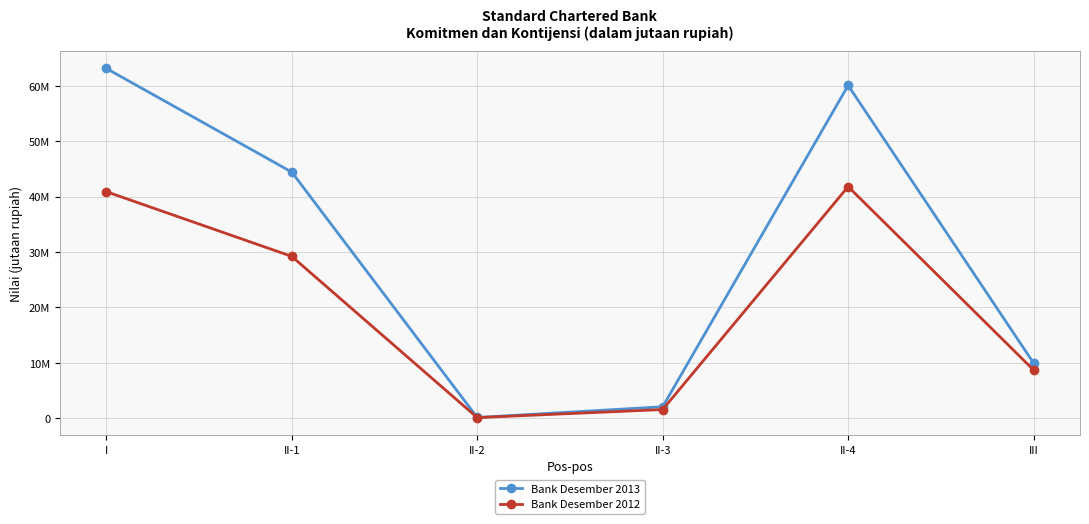

At which label does Bank Desember 2013 first exceed 44419782?

I